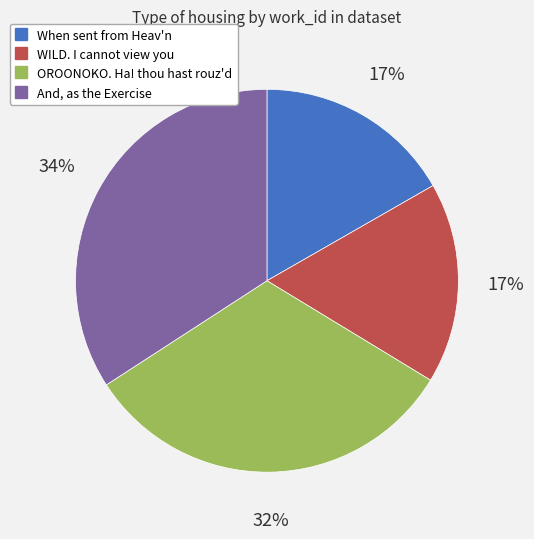

Is there any slice that represents more than half of the pie?

No